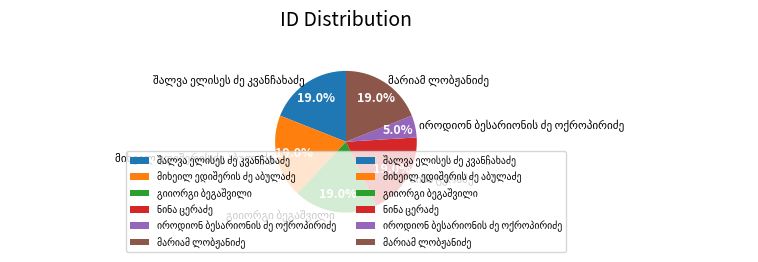

How many slices are in this pie chart?

6